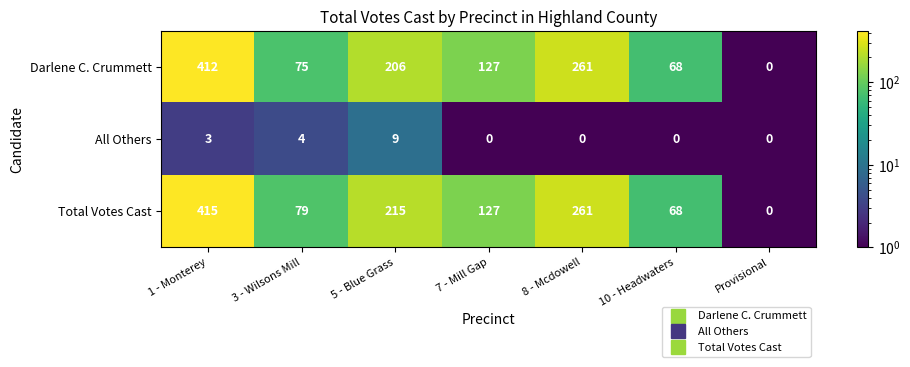

Reading left to right, transcribe all the data shown in this chart.

Darlene C. Crummett: 412	75	206	127	261	68	0
All Others: 3	4	9	0	0	0	0
Total Votes Cast: 415	79	215	127	261	68	0